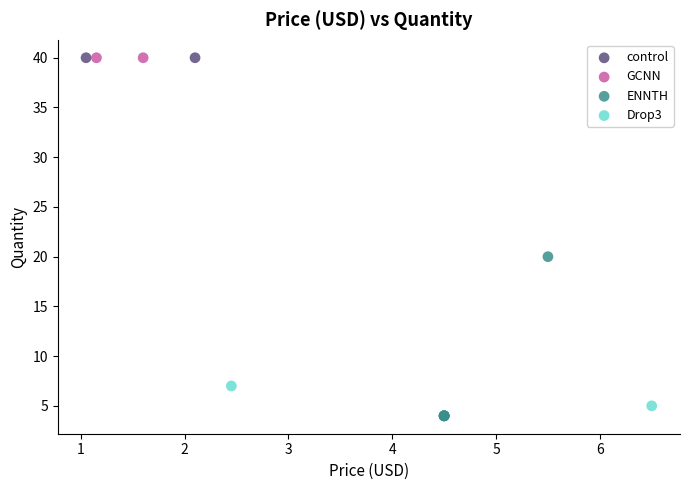

What are all the series names shown in the legend?

control, GCNN, ENNTH, Drop3